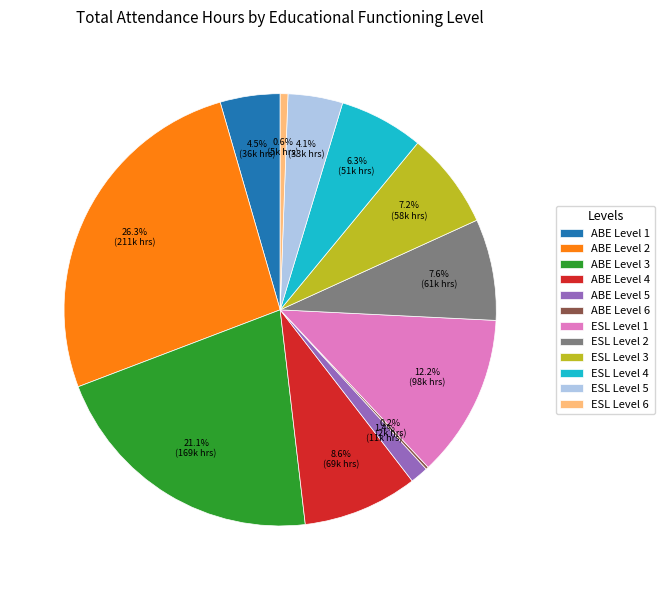

The ESL Level 6 slice represents 11% of the pie. True or false?

False